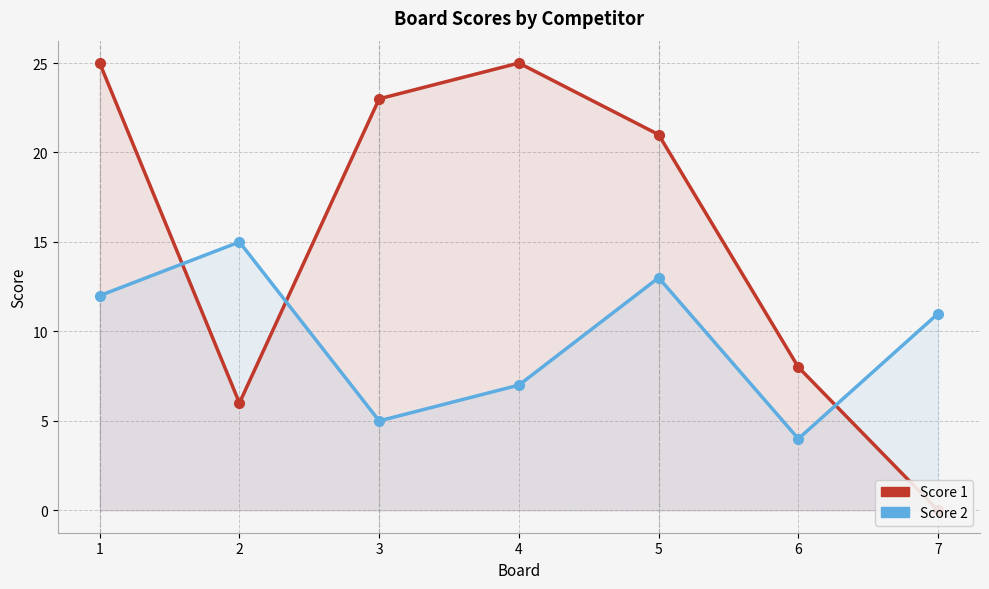

Reading left to right, extract all data points from this chart.

Score 1: 25	6	23	25	21	8	0
Score 2: 12	15	5	7	13	4	11